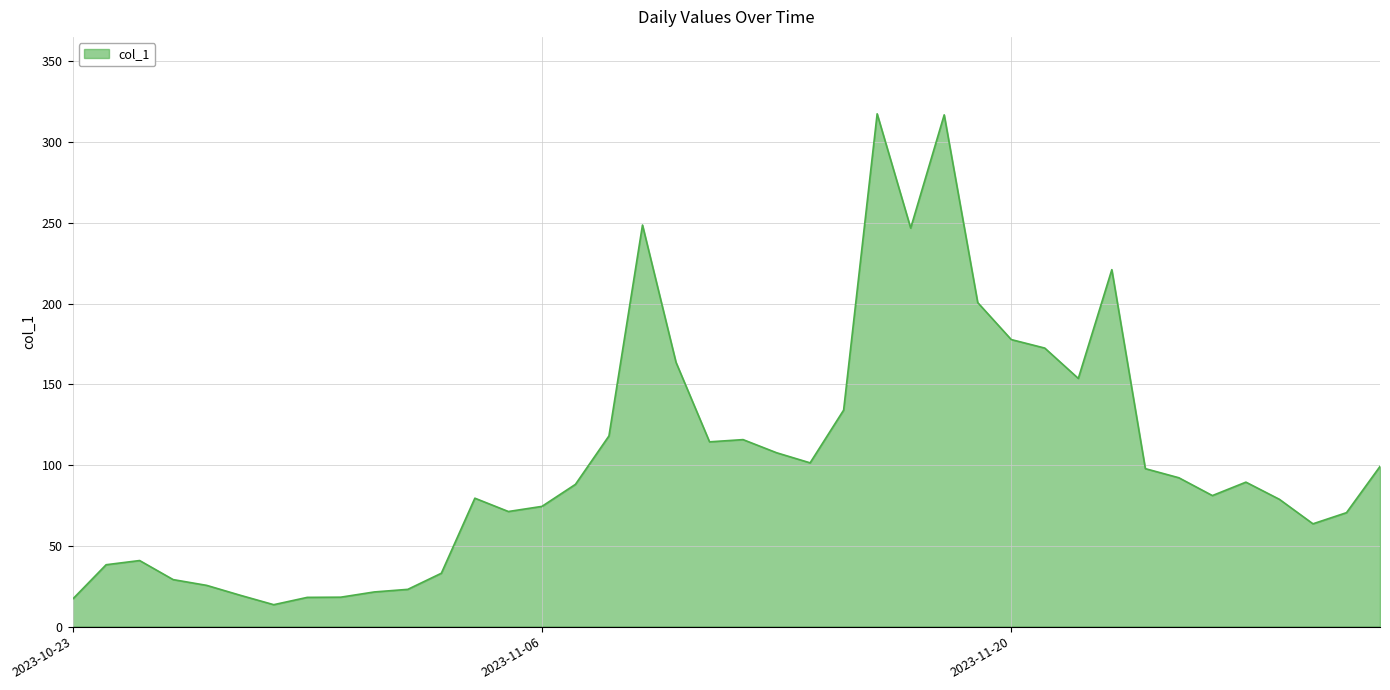

What is the difference between the maximum and minimum values?

303.9